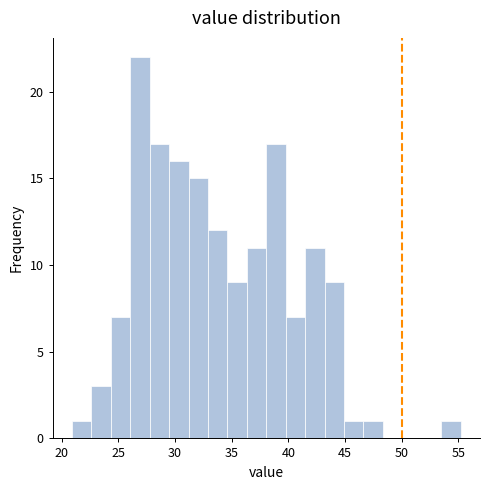

Around what value on the x-axis is the tallest bar? Give the approximate position of its centre, as read against the axis.

27.0